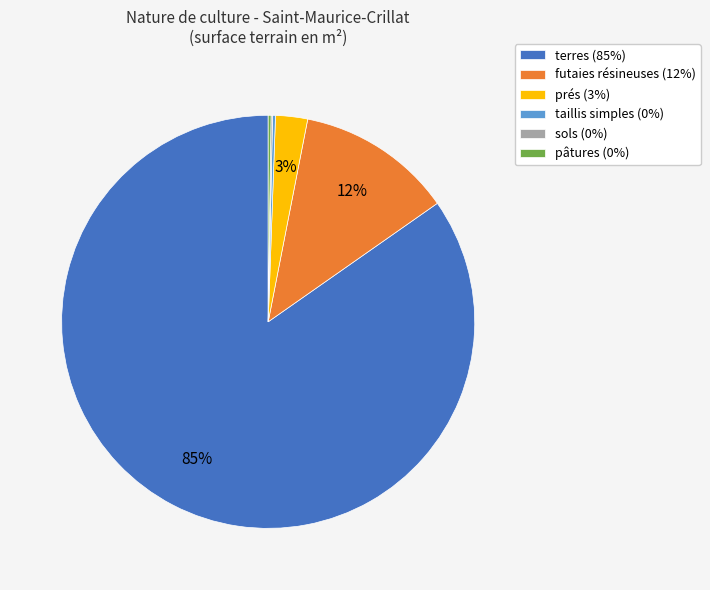

What percentage is the prés (3%) slice, to the nearest percent?

3%